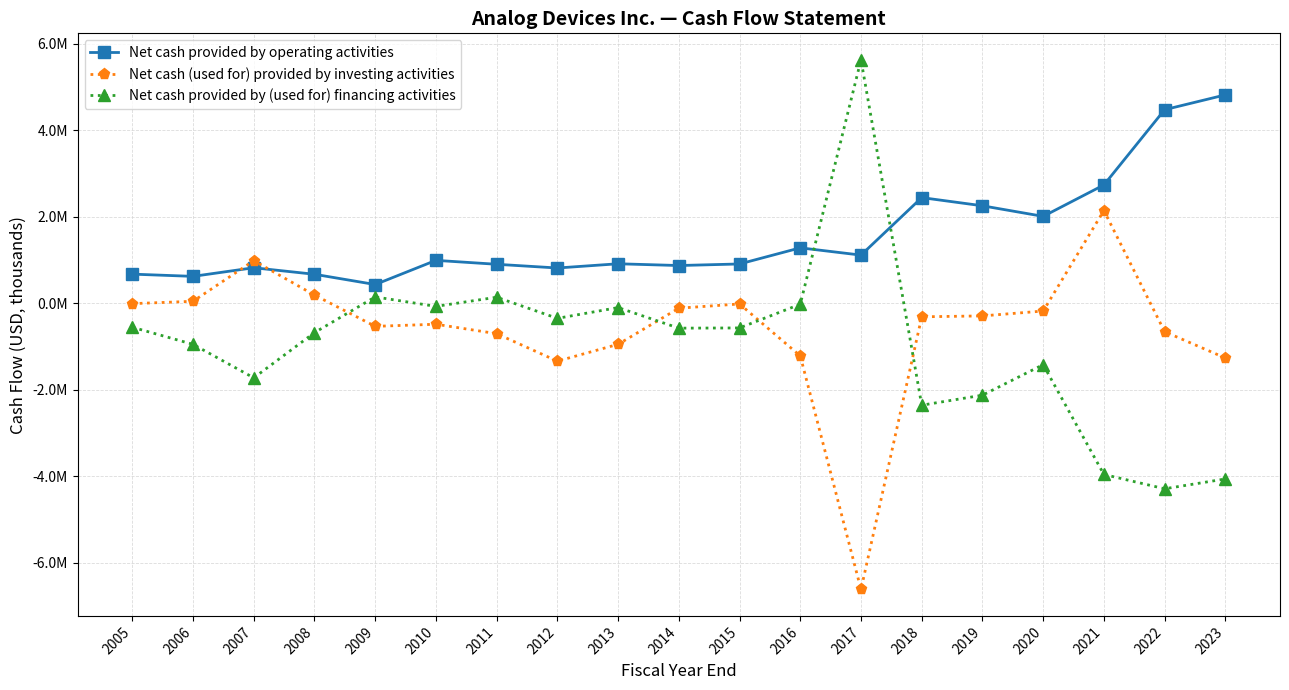

Which category has the highest value in the Net cash provided by operating activities series?

2023